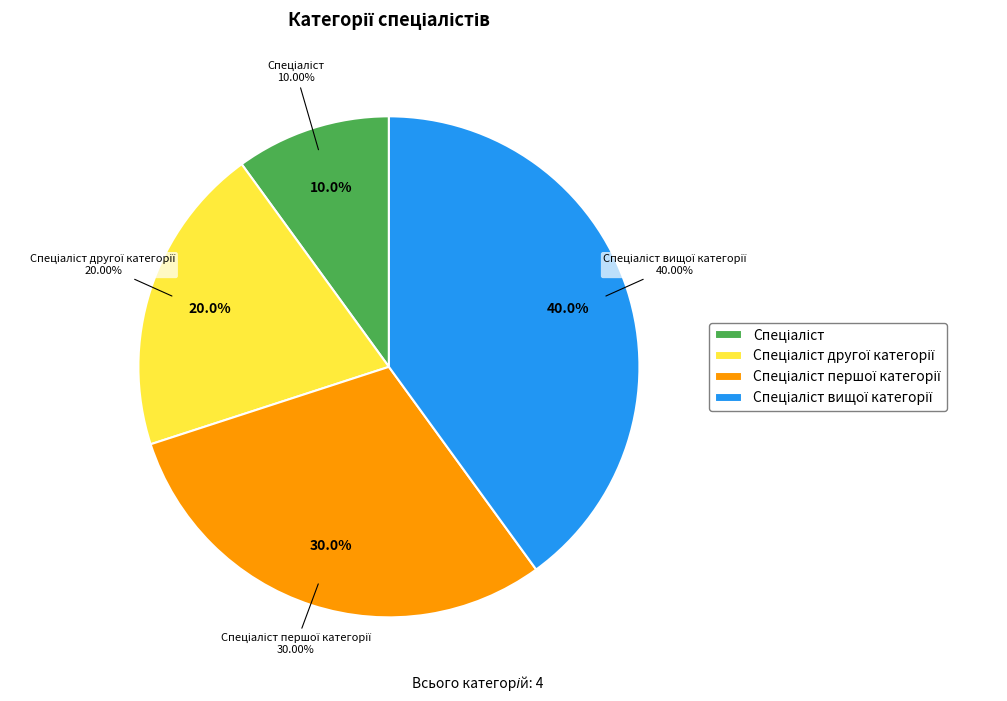

Is it true that Спеціаліст першої категорії is 30% of the pie?

True